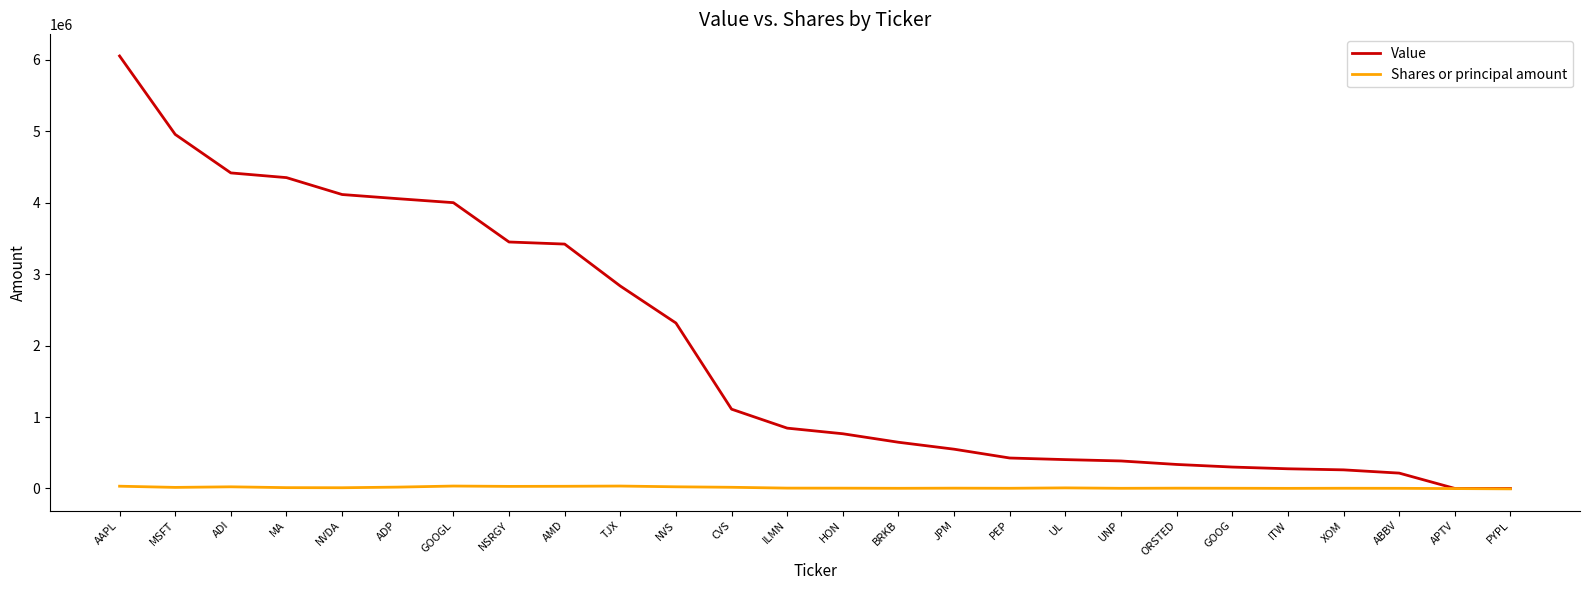

Is the value of Shares or principal amount at APTV greater than the value of Value at MA?

No